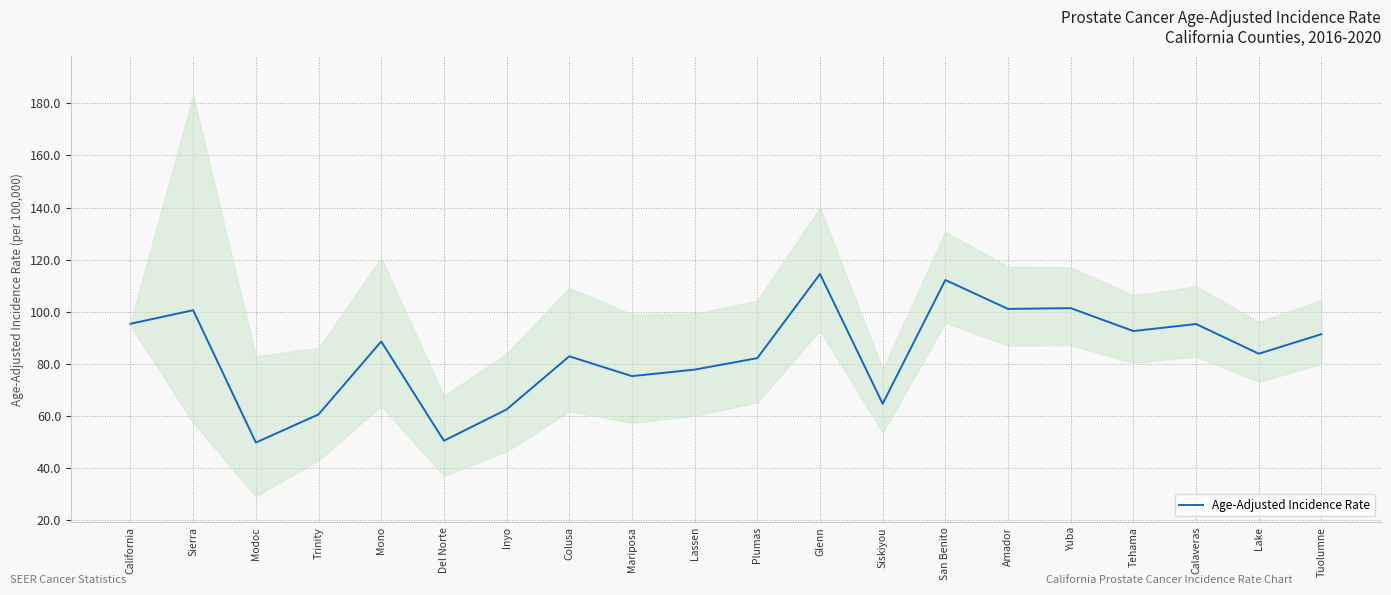

What is the difference between the values at Colusa and Tehama?

9.7